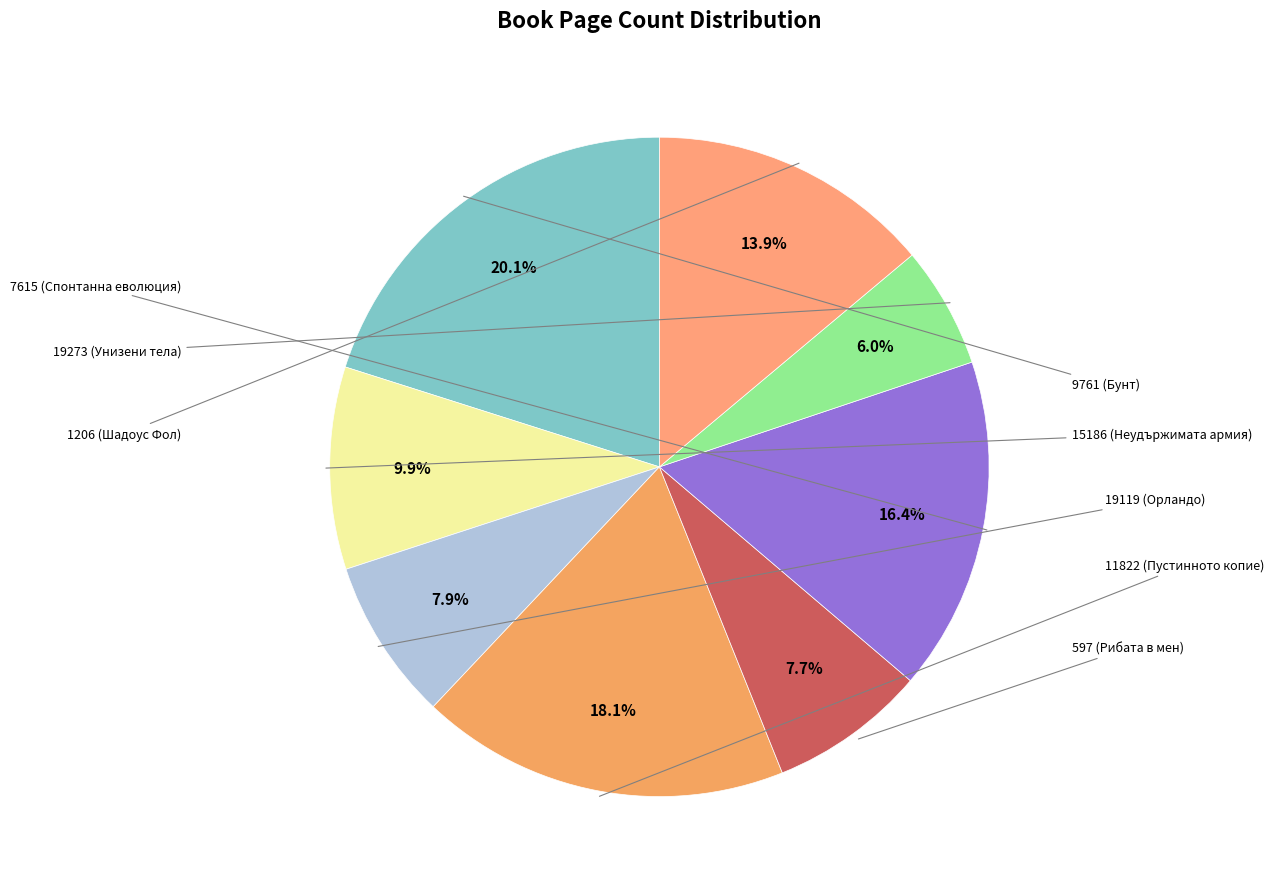

Count the number of slices in the pie.

8